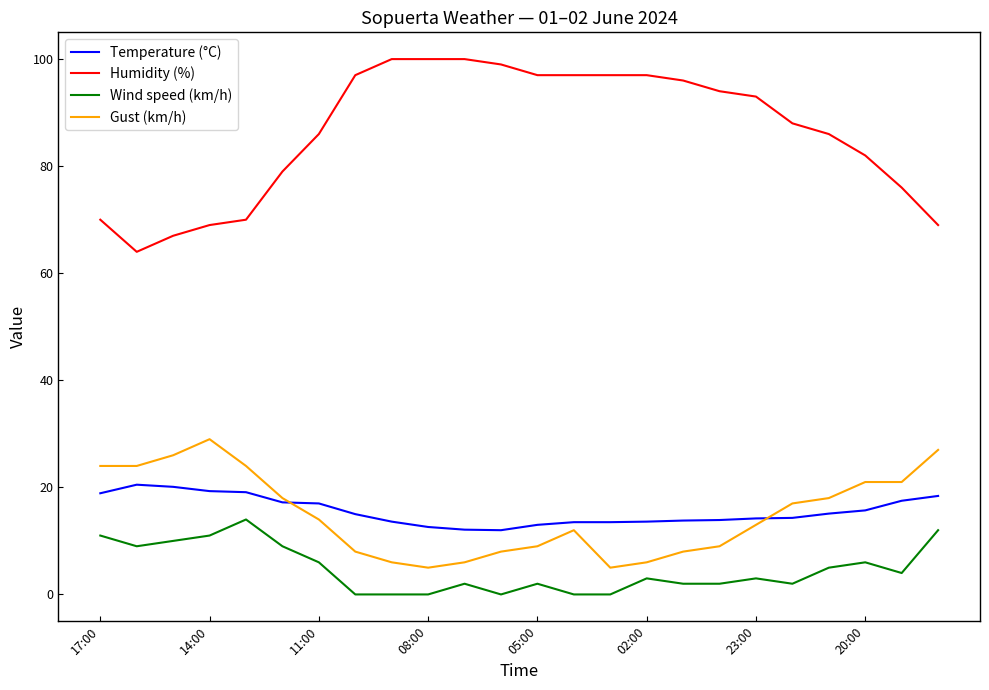

Which series has the widest spread of values?

Humidity (%)